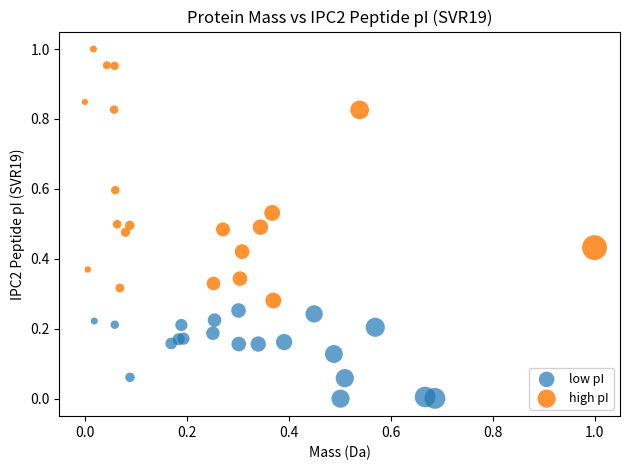

Which series reaches the minimum Y coordinate?

low pI